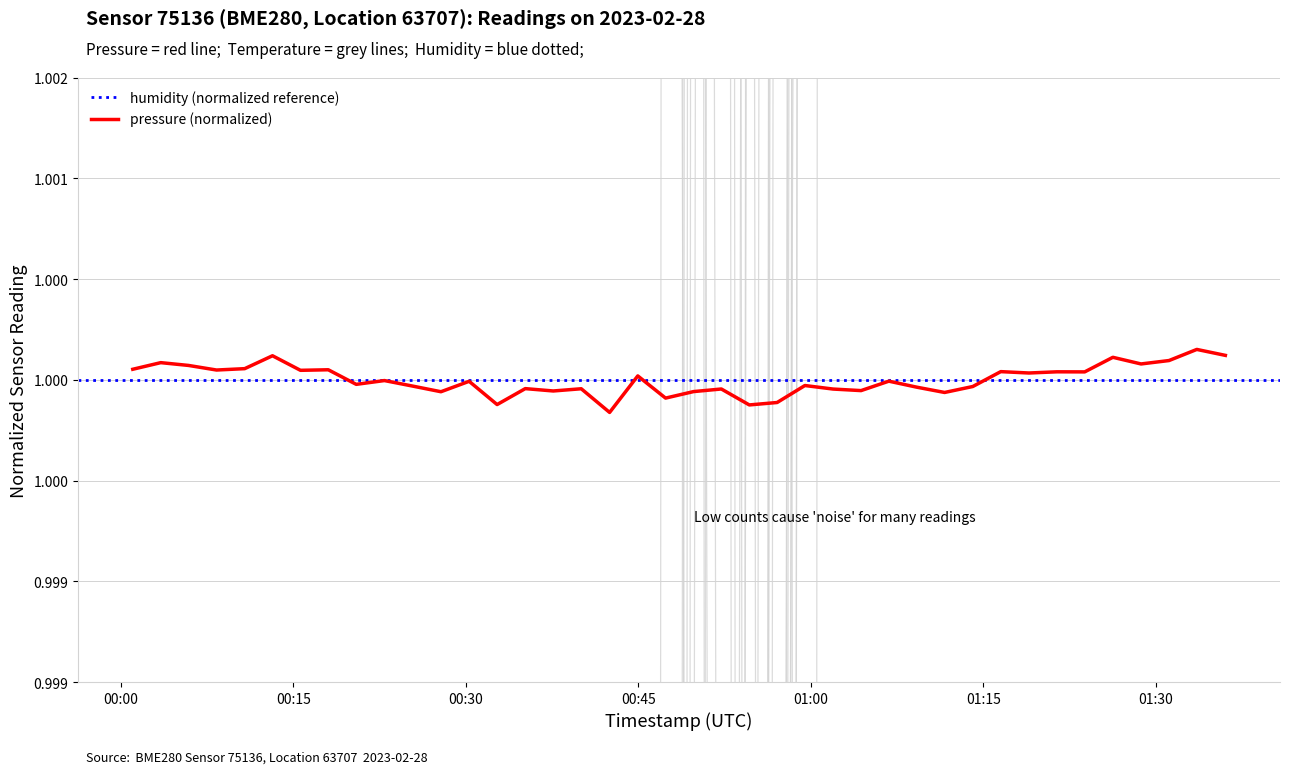

Reading left to right, transcribe all the data shown in this chart.

pressure: 1.0	1.0	1.0	1.0	1.0	1.0	1.0	1.0	1.0	1.0	1.0	1.0	1.0	1.0	1.0	1.0	1.0	1.0	1.0	1.0	1.0	1.0	1.0	1.0	1.0	1.0	1.0	1.0	1.0	1.0	1.0	1.0	1.0	1.0	1.0	1.0	1.0	1.0	1.0	1.0
temperature: 0.9	0.9	0.9	0.8	0.9	0.6	0.7	0.8	0.7	0.7	0.7	0.7	0.7	0.7	0.7	0.7	0.8	0.8	0.9	0.9	0.9	1.0	1.0	1.0	1.1	1.1	1.2	1.1	1.2	1.3	1.2	1.3	1.4	1.4	1.5	1.4	1.4	1.4	1.4	1.4